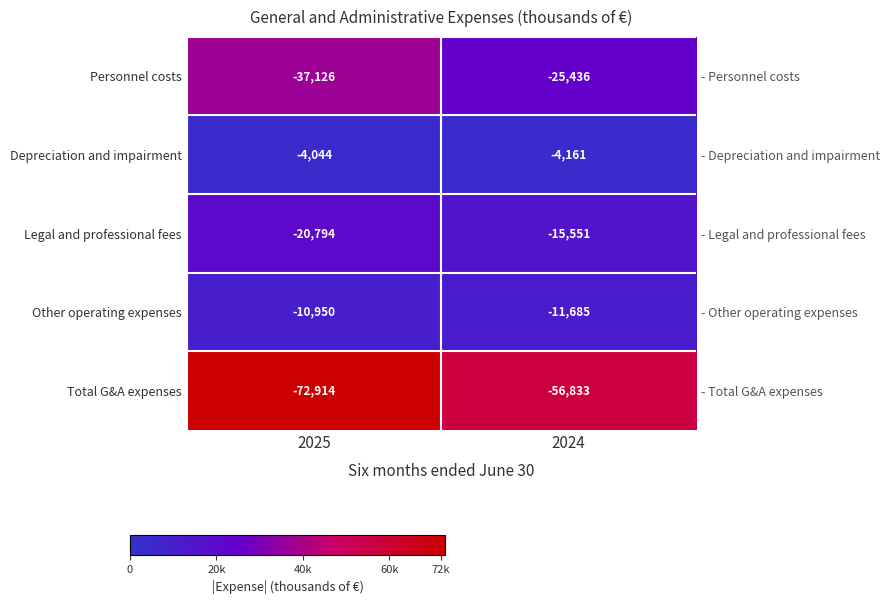

What is the greatest value displayed?

72914